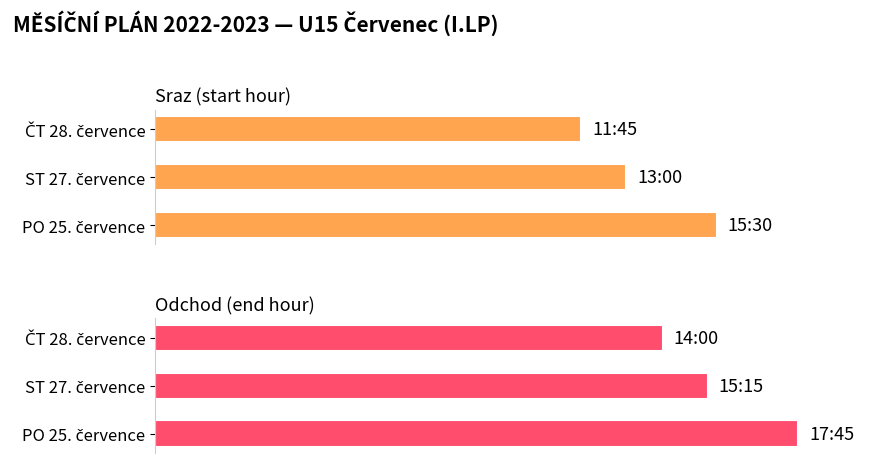

What is the value of the Sraz (start hour) bar at the 2nd from the left?

13.0